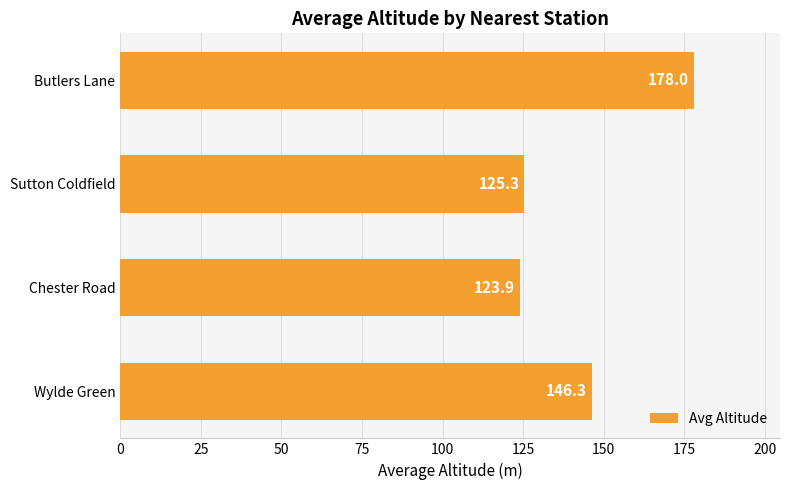

List the labels in order of value, largest first.

Butlers Lane, Wylde Green, Sutton Coldfield, Chester Road